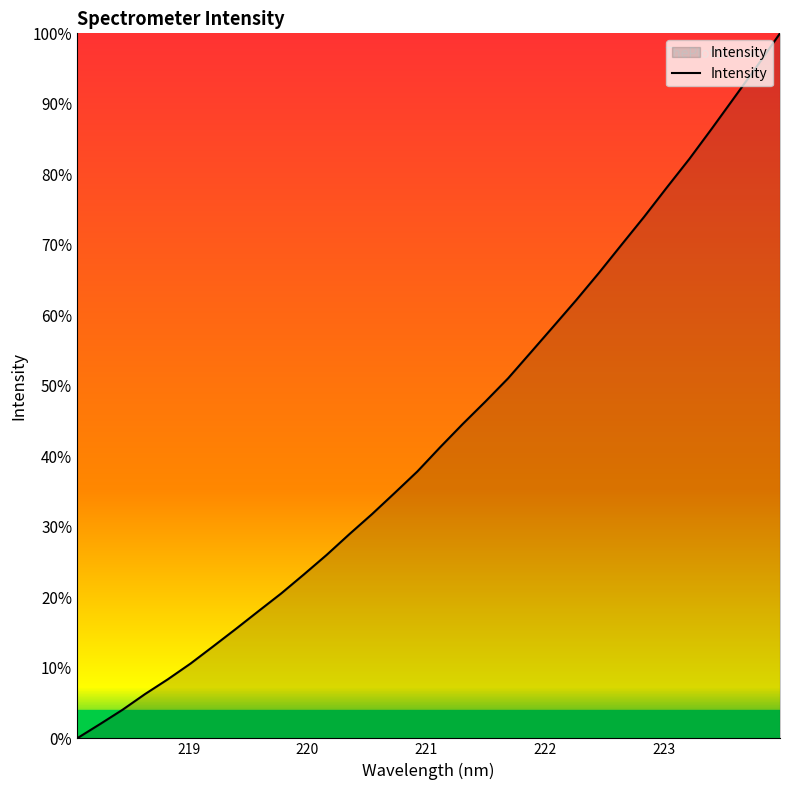

What is the average value?

43.3